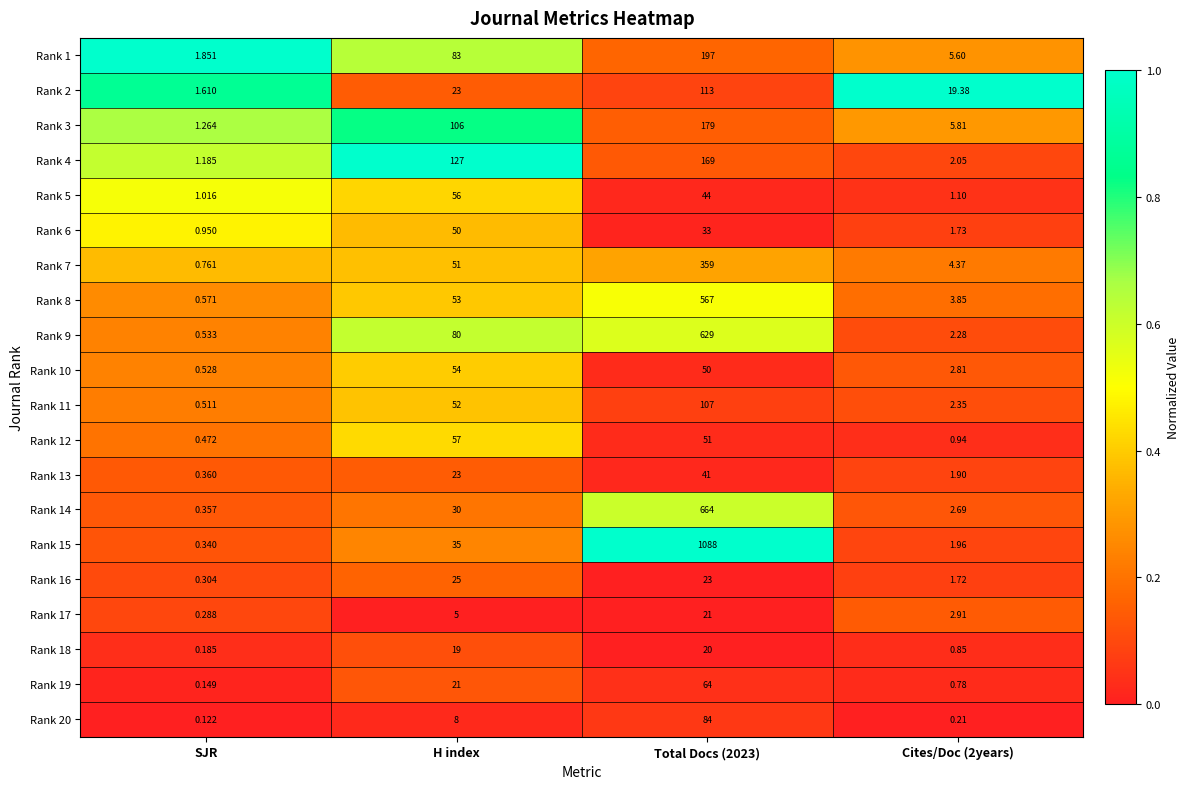

Where is Rank 9 nearest to the value 314?

H index